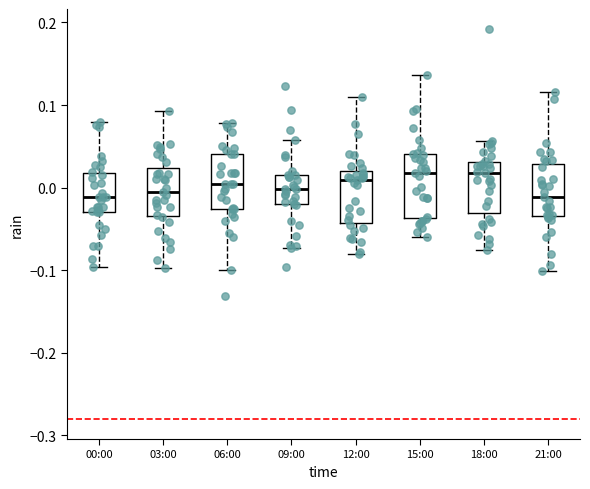

Reading left to right, read every box against the y-axis: the position of its median line, the range the box covers, and the ends of its whiskers. The values are not printed on the chart, so give them approximately, as read against the axis.

00:00: median -0.01, box -0.03 to 0.02, whiskers -0.10 to 0.08
03:00: median -0.01, box -0.03 to 0.02, whiskers -0.10 to 0.09
06:00: median 0.00, box -0.03 to 0.04, whiskers -0.10 to 0.08
09:00: median 0.00, box -0.02 to 0.01, whiskers -0.07 to 0.06
12:00: median 0.01, box -0.04 to 0.02, whiskers -0.08 to 0.11
15:00: median 0.02, box -0.04 to 0.04, whiskers -0.06 to 0.14
18:00: median 0.02, box -0.03 to 0.03, whiskers -0.08 to 0.06
21:00: median -0.01, box -0.03 to 0.03, whiskers -0.10 to 0.12